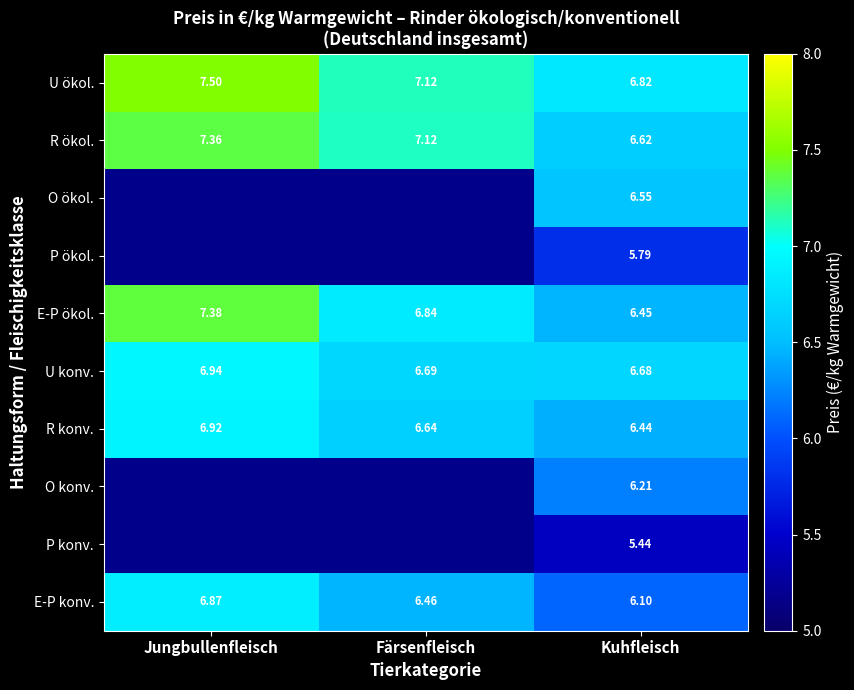

Is the value of U ökol. at Färsenfleisch greater than the value of U konv. at Kuhfleisch?

Yes